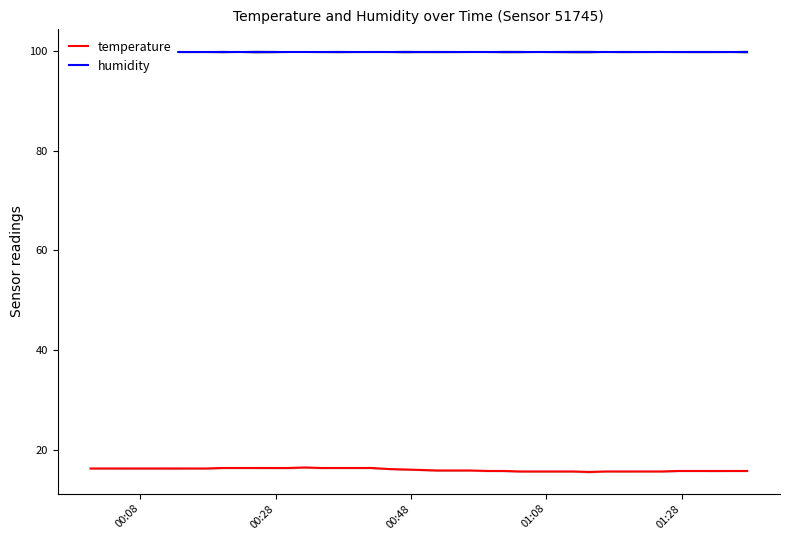

Where is the first local maximum for temperature?

13